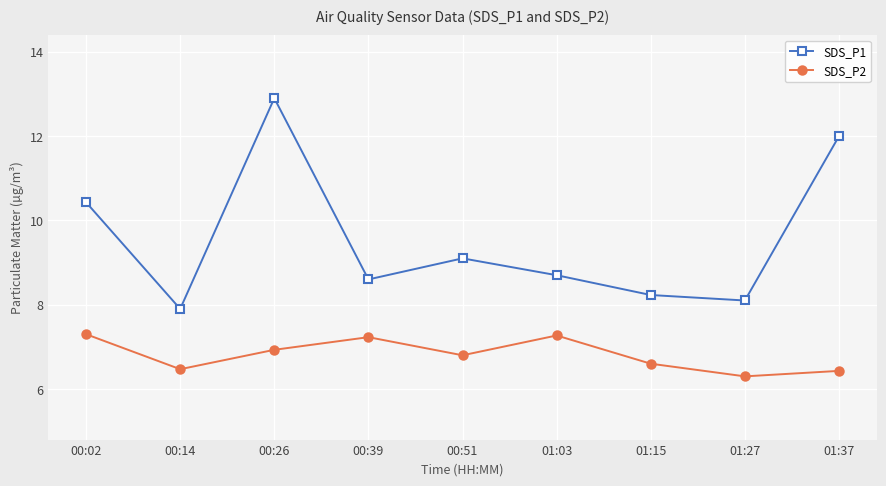

What is the greatest value displayed?

12.9